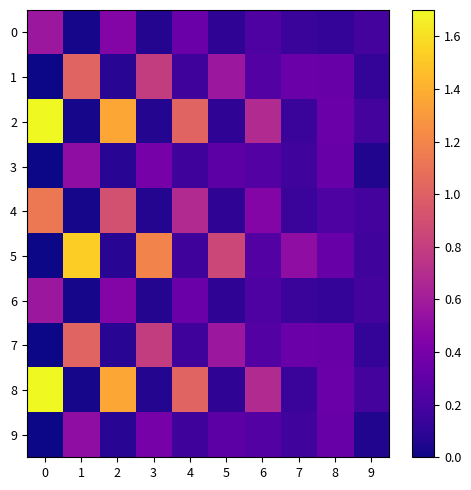

Between 4 and 5, which series saw the biggest shift?

2